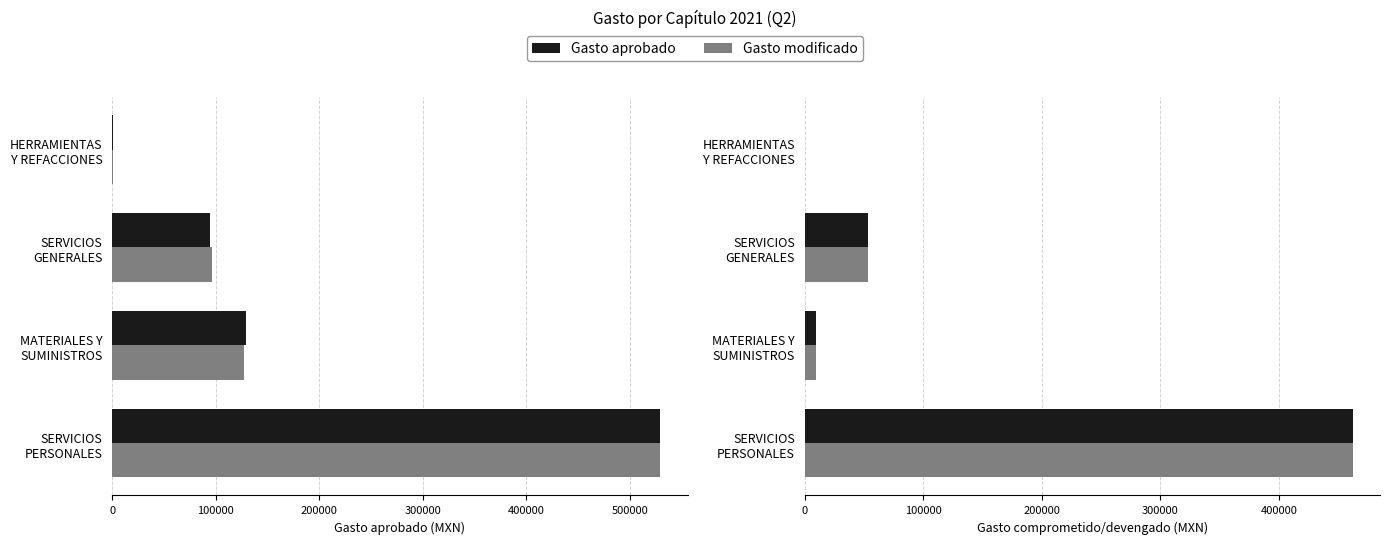

What is the value of the Gasto modificado bar at the 3rd from the left?

53135.6